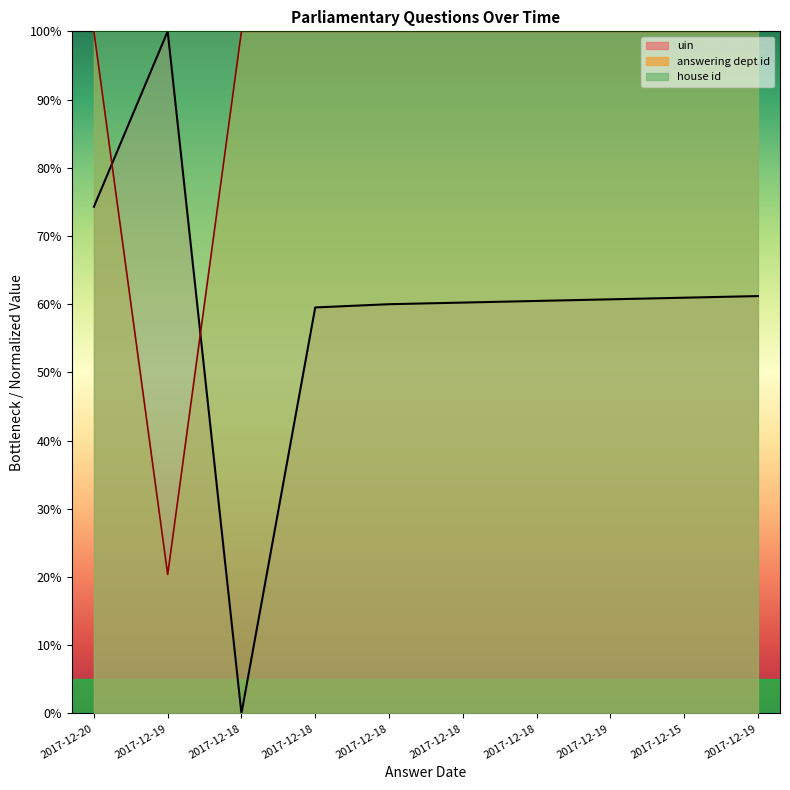

How many values in uin are above zero?

9